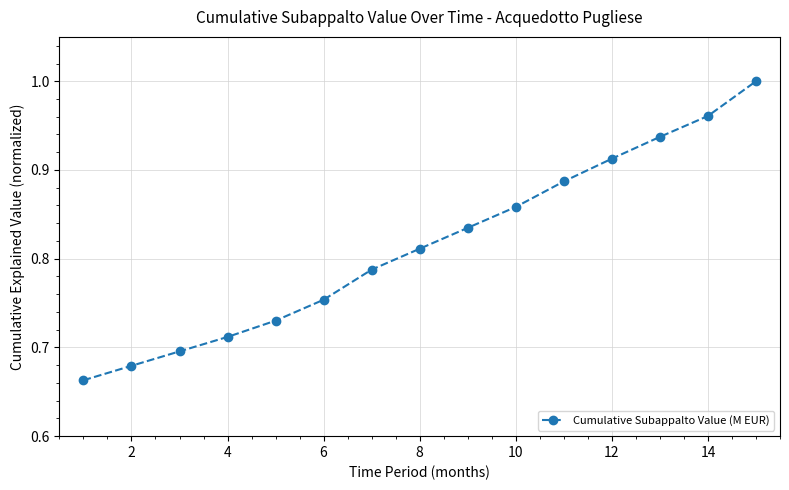

What is the sum of all values?

12.2